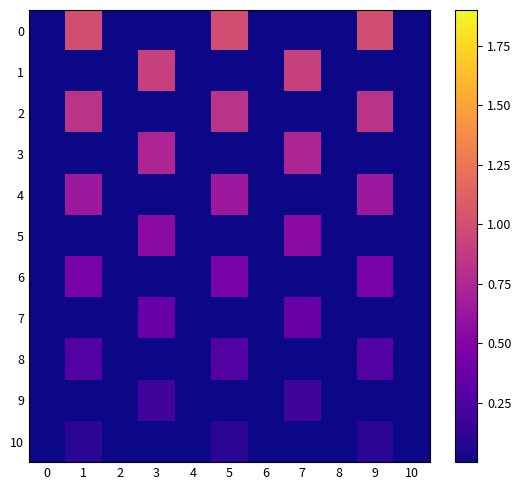

Rank the series at 0 from highest to lowest value.

0, 1, 2, 3, 4, 5, 6, 7, 8, 9, 10